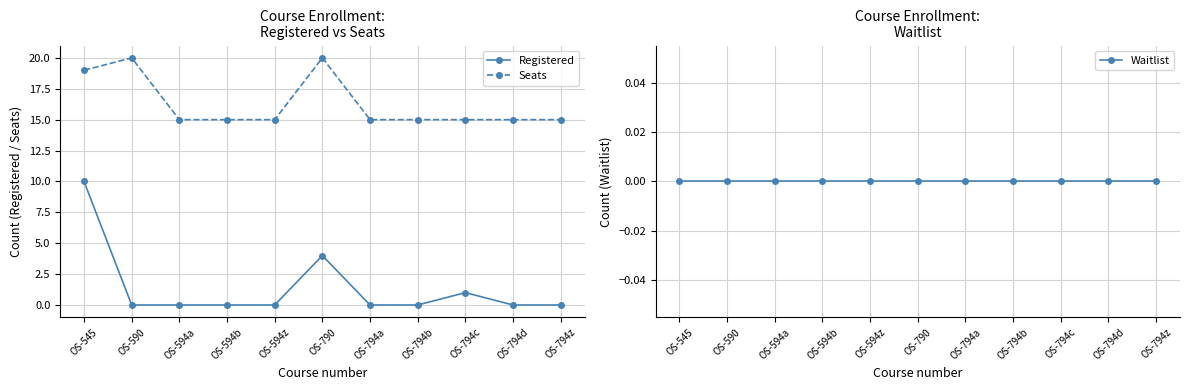

Reading left to right, transcribe all the data shown in this chart.

Registered: 10	0	0	0	0	4	0	0	1	0	0
Seats: 19	20	15	15	15	20	15	15	15	15	15
Waitlist: 0	0	0	0	0	0	0	0	0	0	0